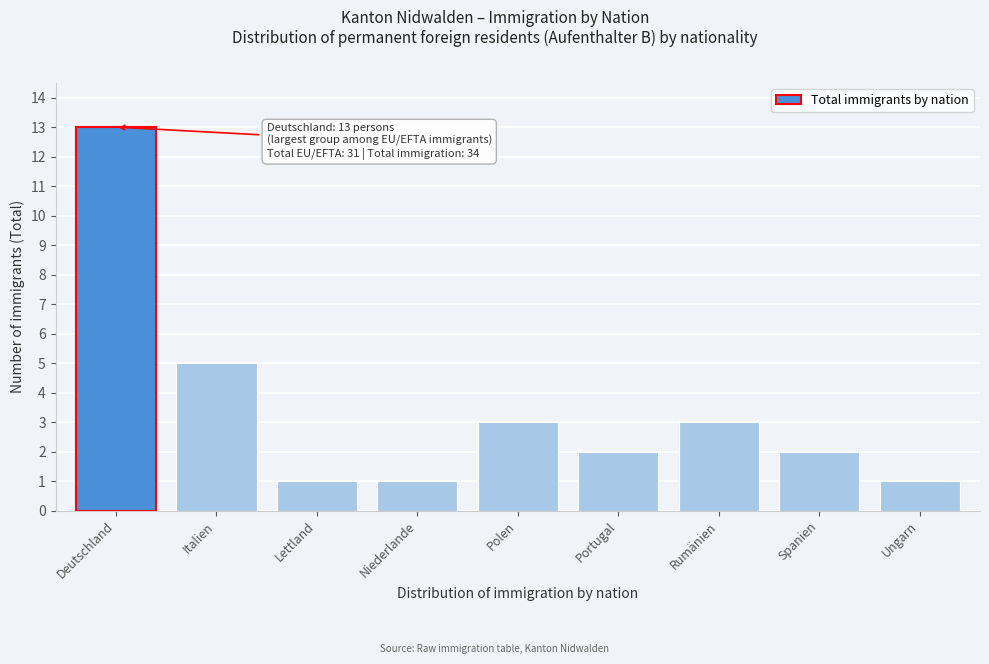

Reading left to right, what are all the values shown in this chart?

Deutschland=13	Italien=5	Lettland=1	Niederlande=1	Polen=3	Portugal=2	Rumänien=3	Spanien=2	Ungarn=1